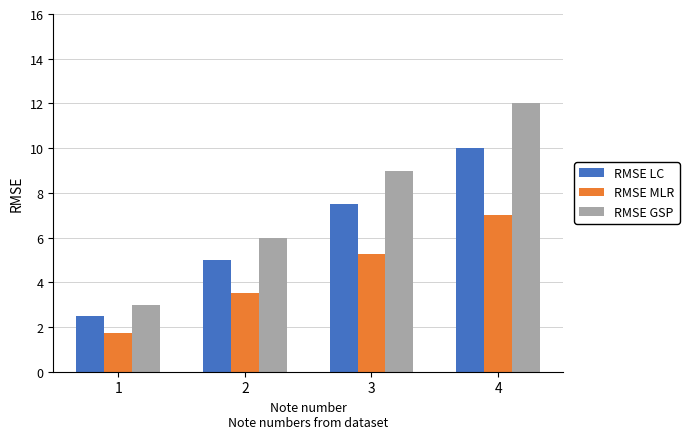

The RMSE LC series shows 2.5 at 2. True or false?

False